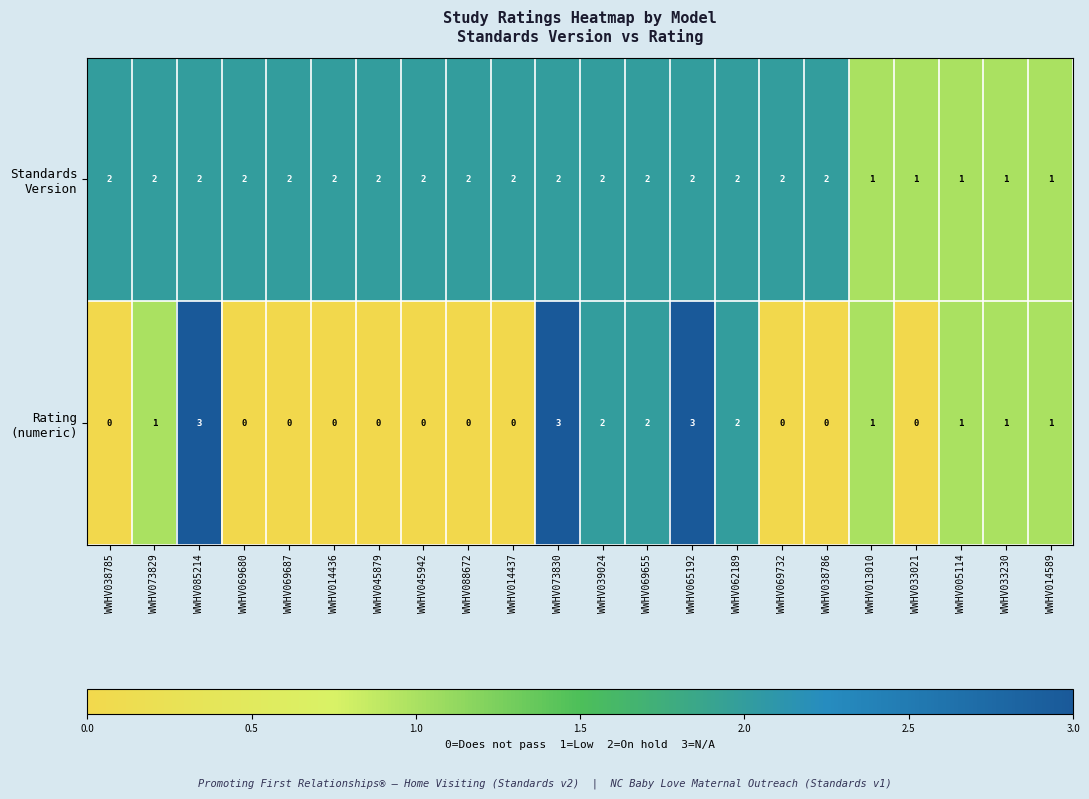

At how many categories does at least one series exceed 0?

22